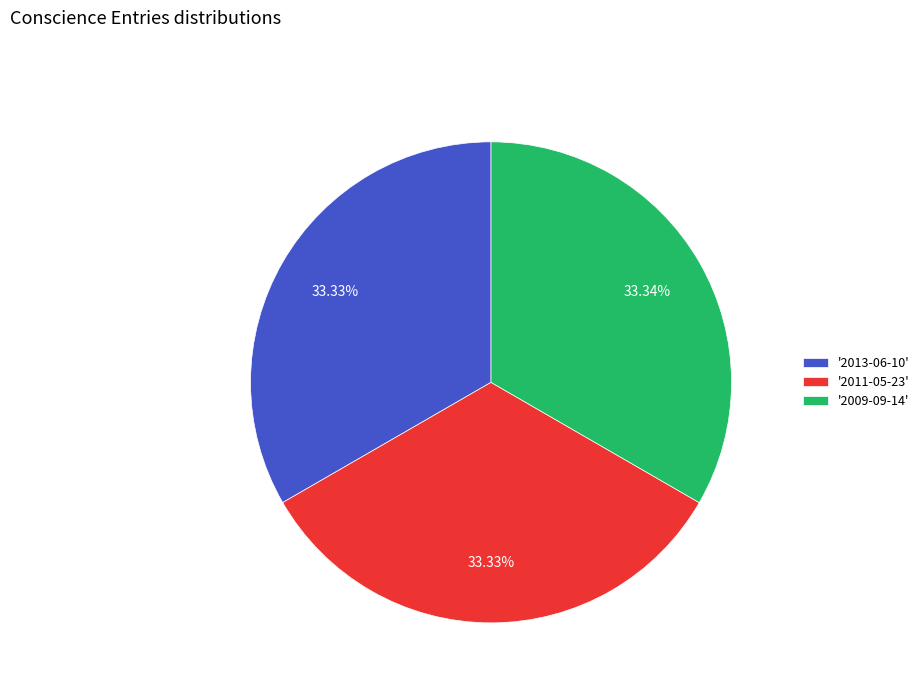

Approximately how many times larger is the value at '2013-06-10' compared to '2009-09-14'?

1.0